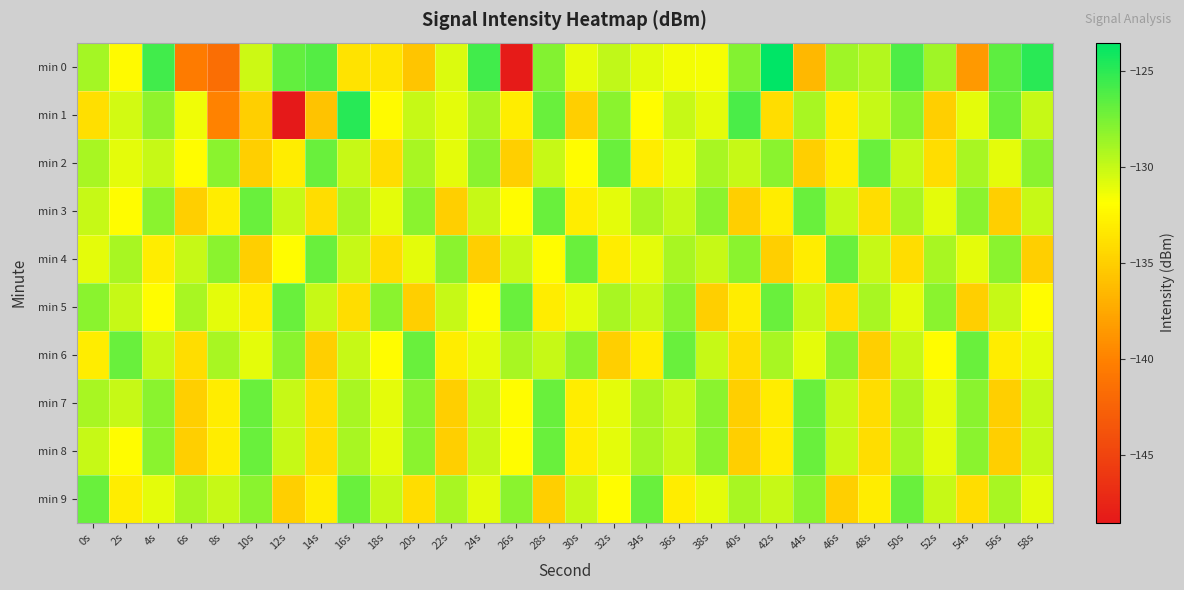

Rank the series by their maximum value, from highest to lowest.

min 0, min 1, min 2, min 3, min 4, min 5, min 6, min 7, min 8, min 9